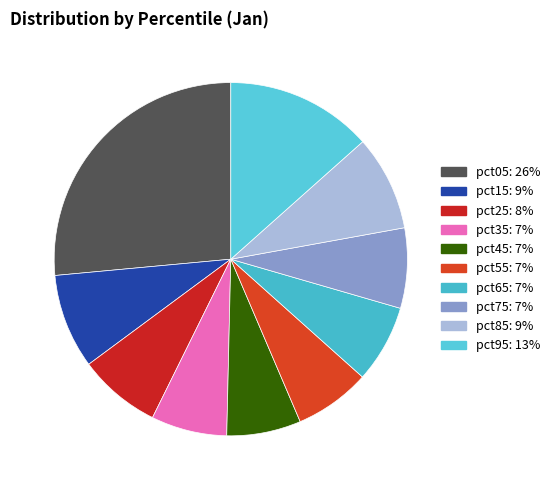

Is there any slice that represents more than half of the pie?

No